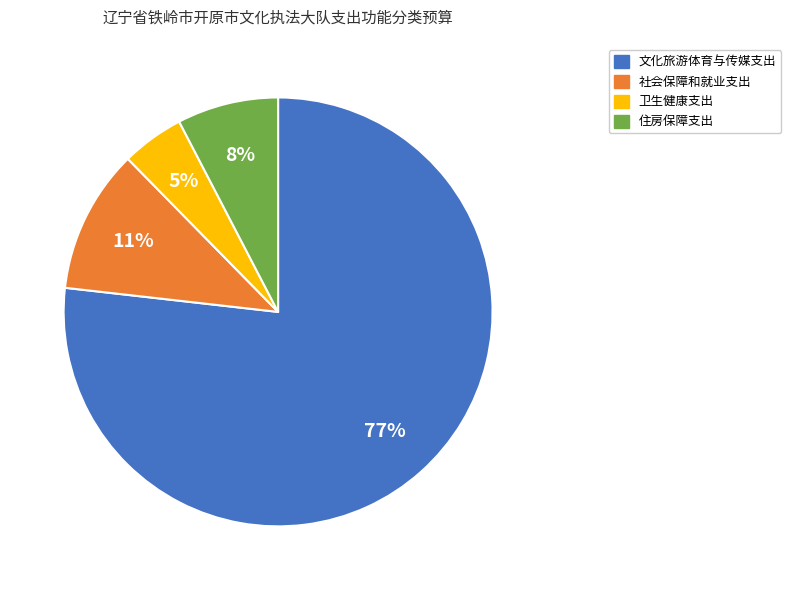

To the nearest percent, what portion does 住房保障支出 represent?

8%